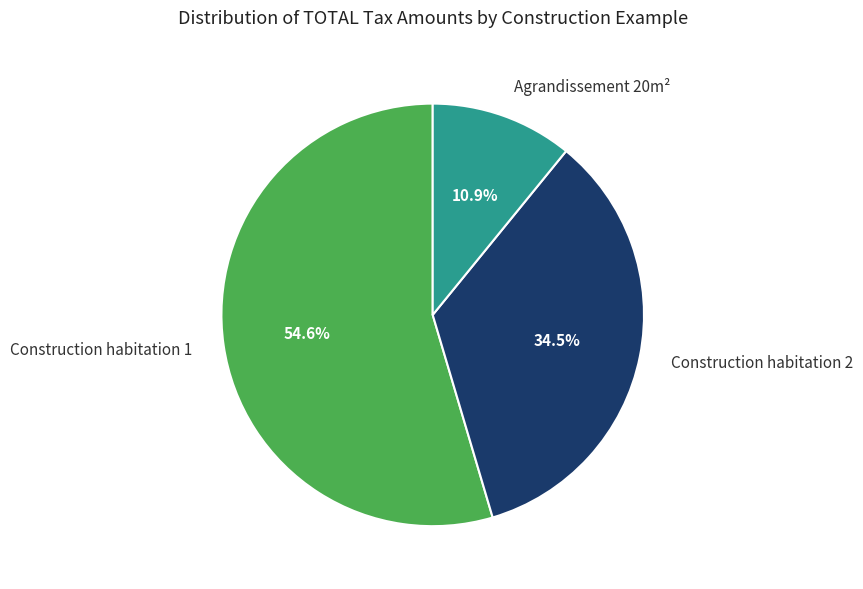

Does Construction habitation 1 represent more than half of the total?

Yes